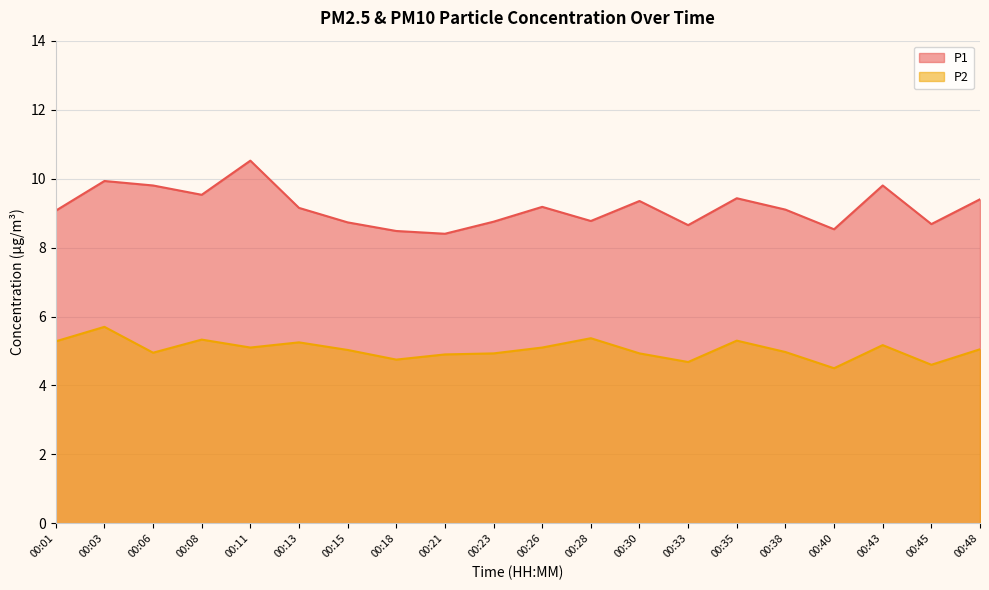

At which label does P1 first exceed 9?

00:01